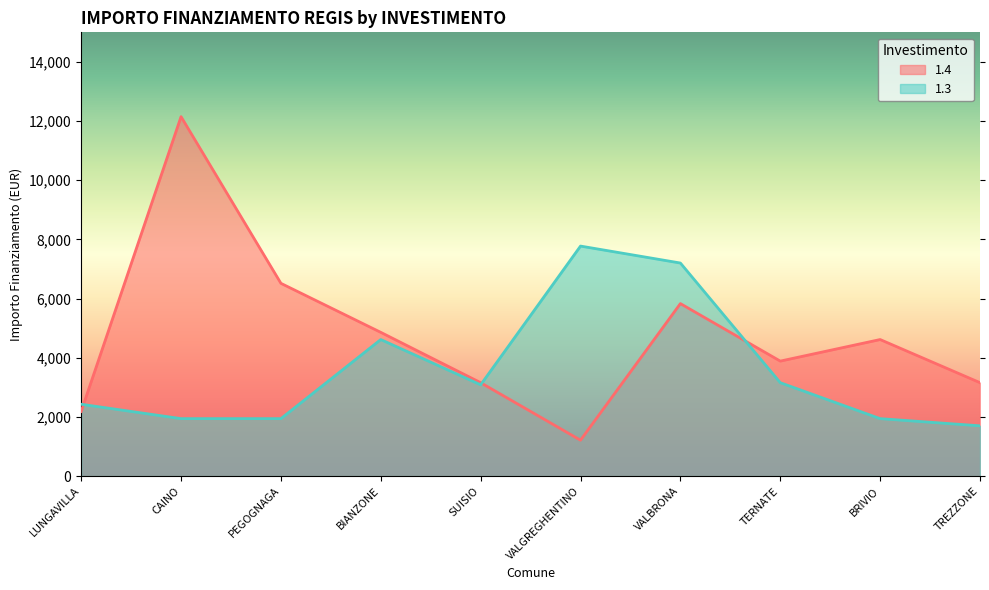

Between which two adjacent categories do 1.3 and 1.4 first intersect?

LUNGAVILLA and CAINO